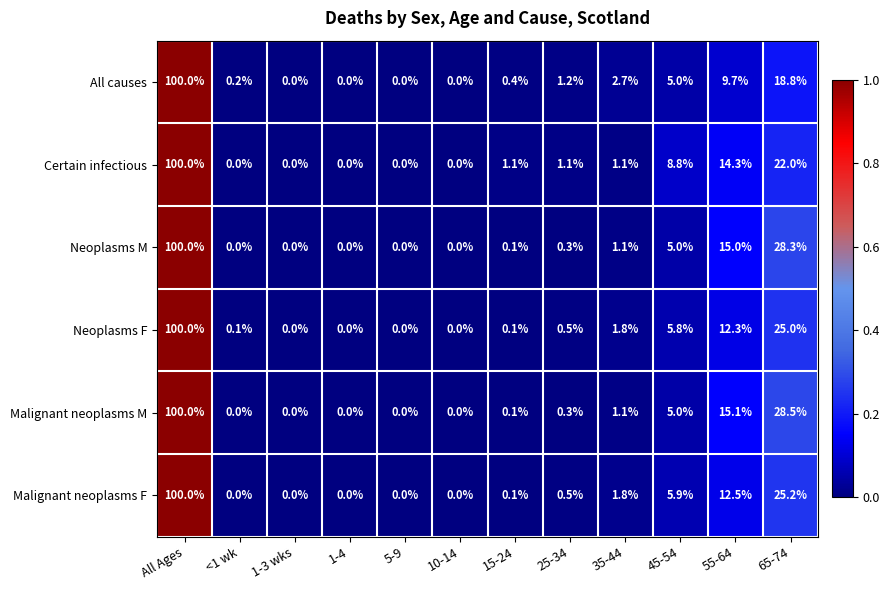

Count the number of categories in the chart.

12